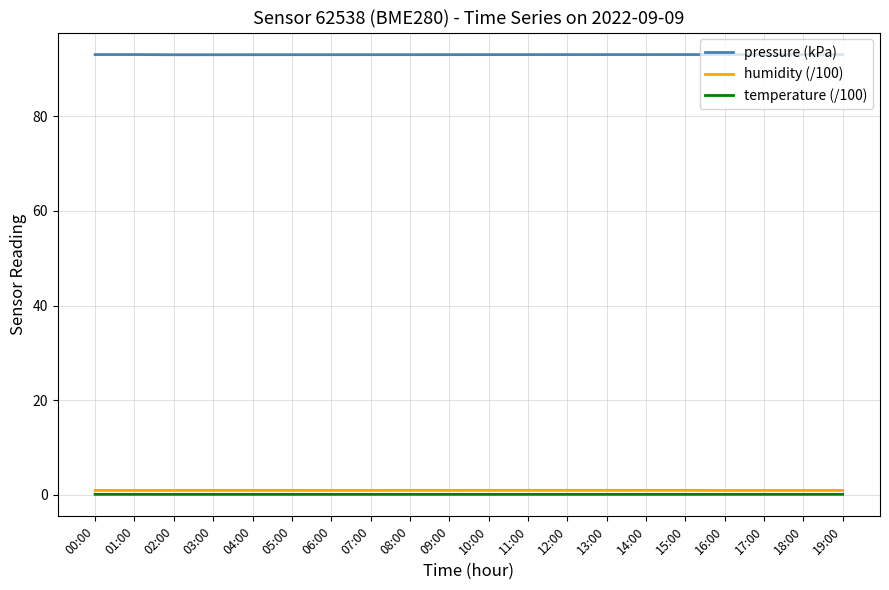

At 00:00, list the series in order from smallest to largest.

temperature (/100), humidity (/100), pressure (kPa)